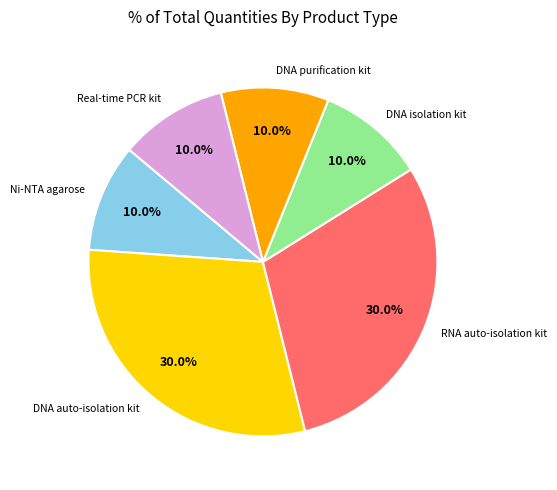

Is there any slice that represents more than half of the pie?

No